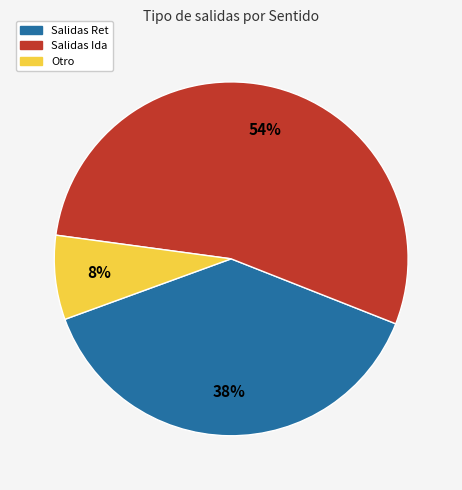

To the nearest percent, what is the average slice percentage?

33%